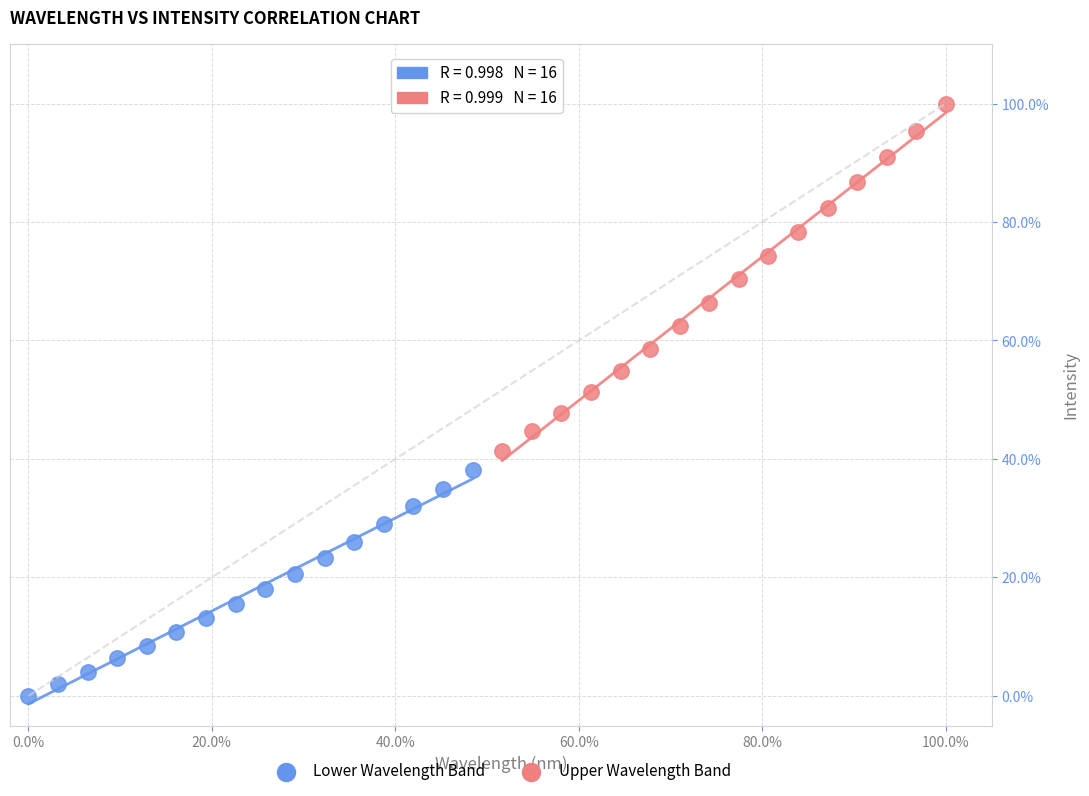

What are all the series names shown in the legend?

Lower Wavelength Band, Upper Wavelength Band